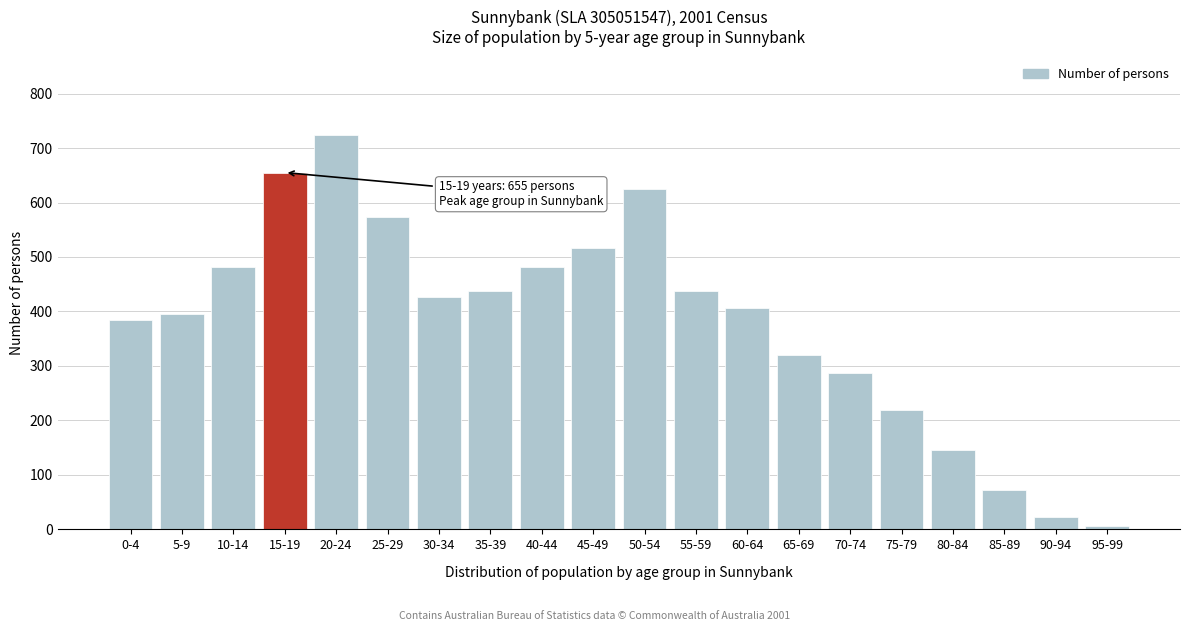

True or false: the data shows 437 at 55-59.

True